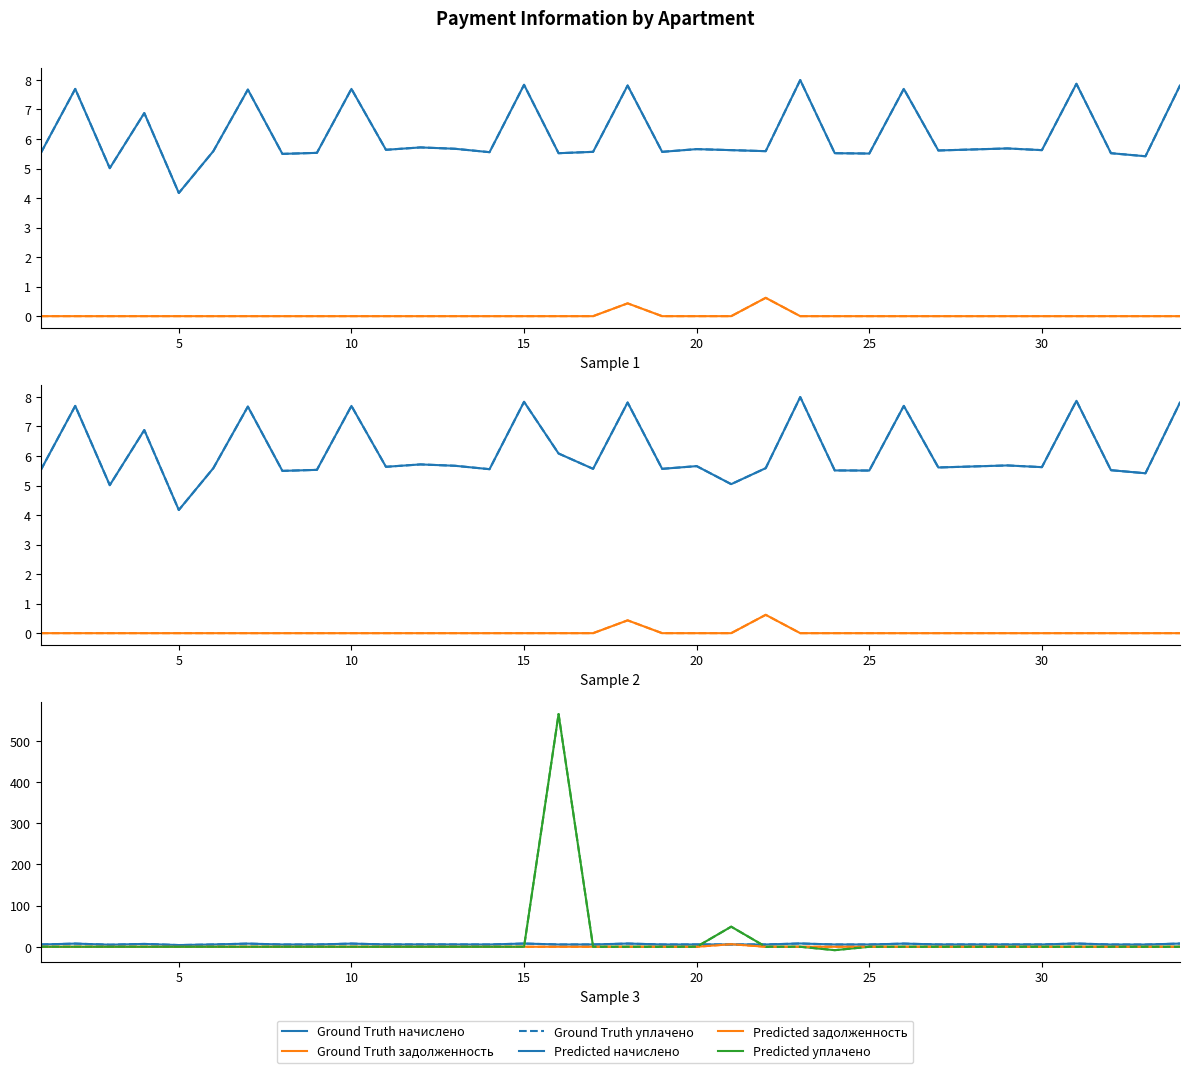

True or false: задолженность has a value of 0.2 at 30.

False